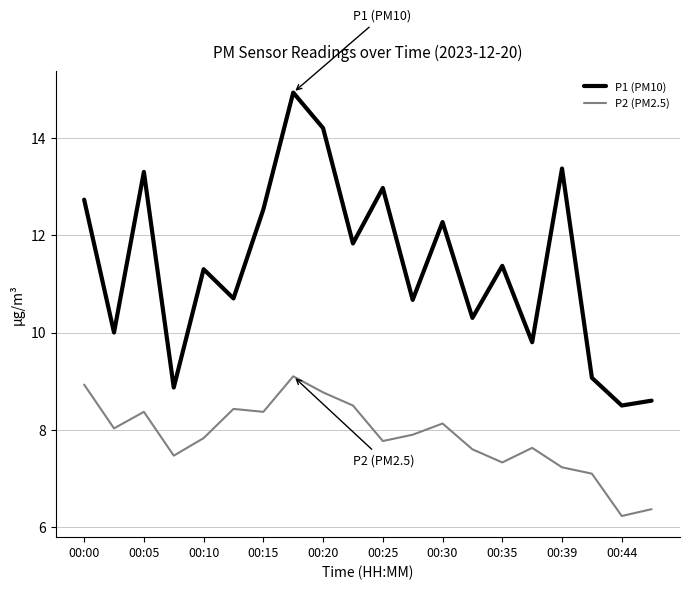

How many values in the P1 (PM10) series exceed 11?

11